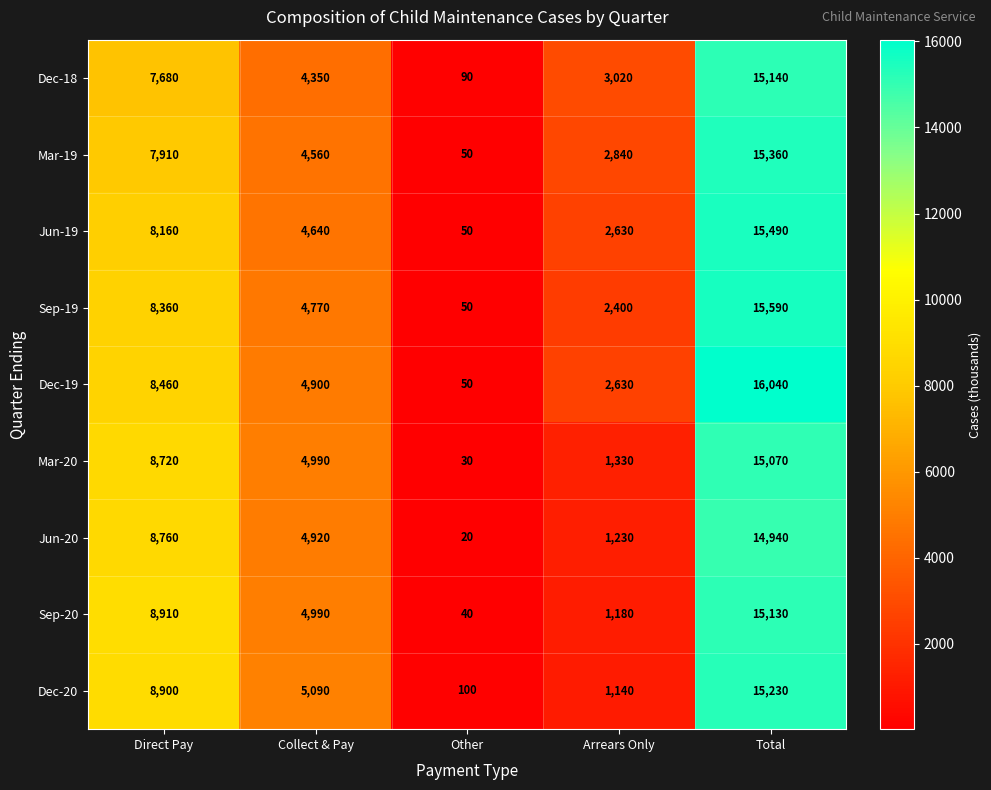

Where is Mar-19 nearest to the value 7705?

Direct Pay